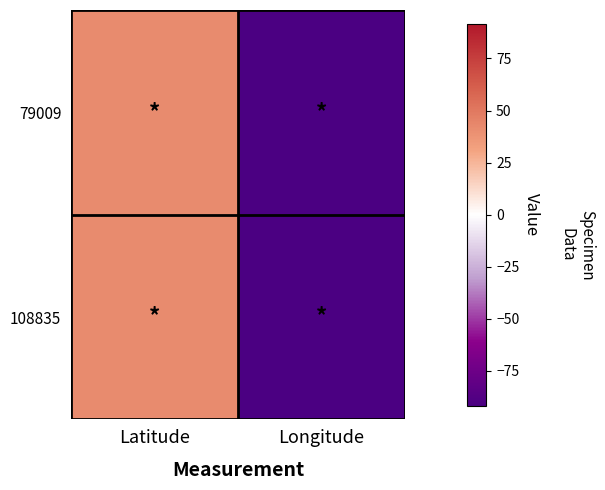

Rank the series by their maximum value, from lowest to highest.

79009, 108835